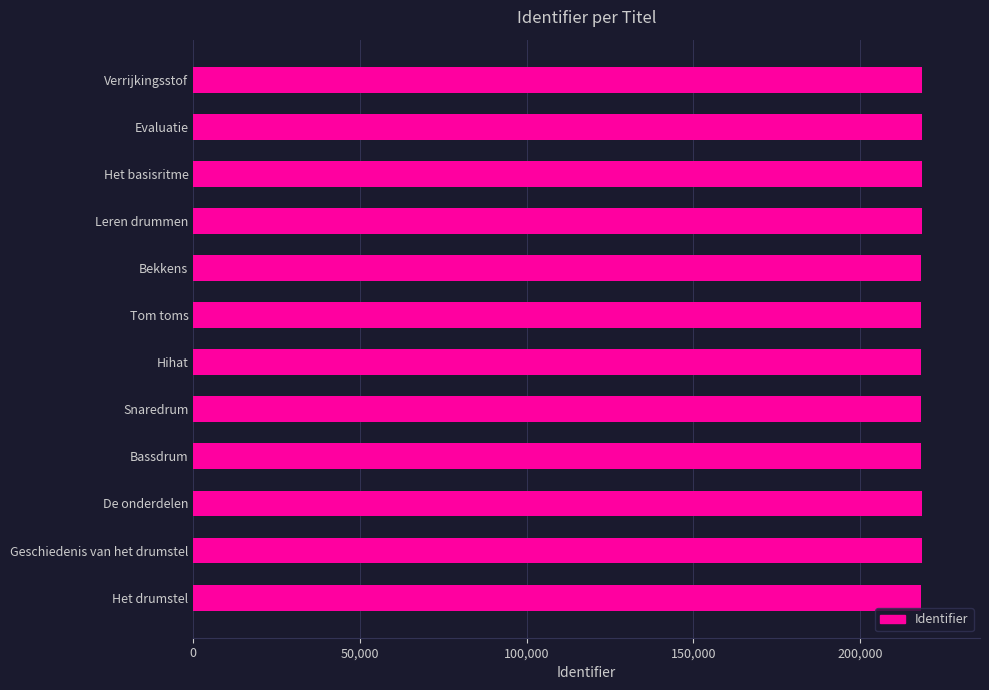

Is it true that the value at Leren drummen is 75561?

False